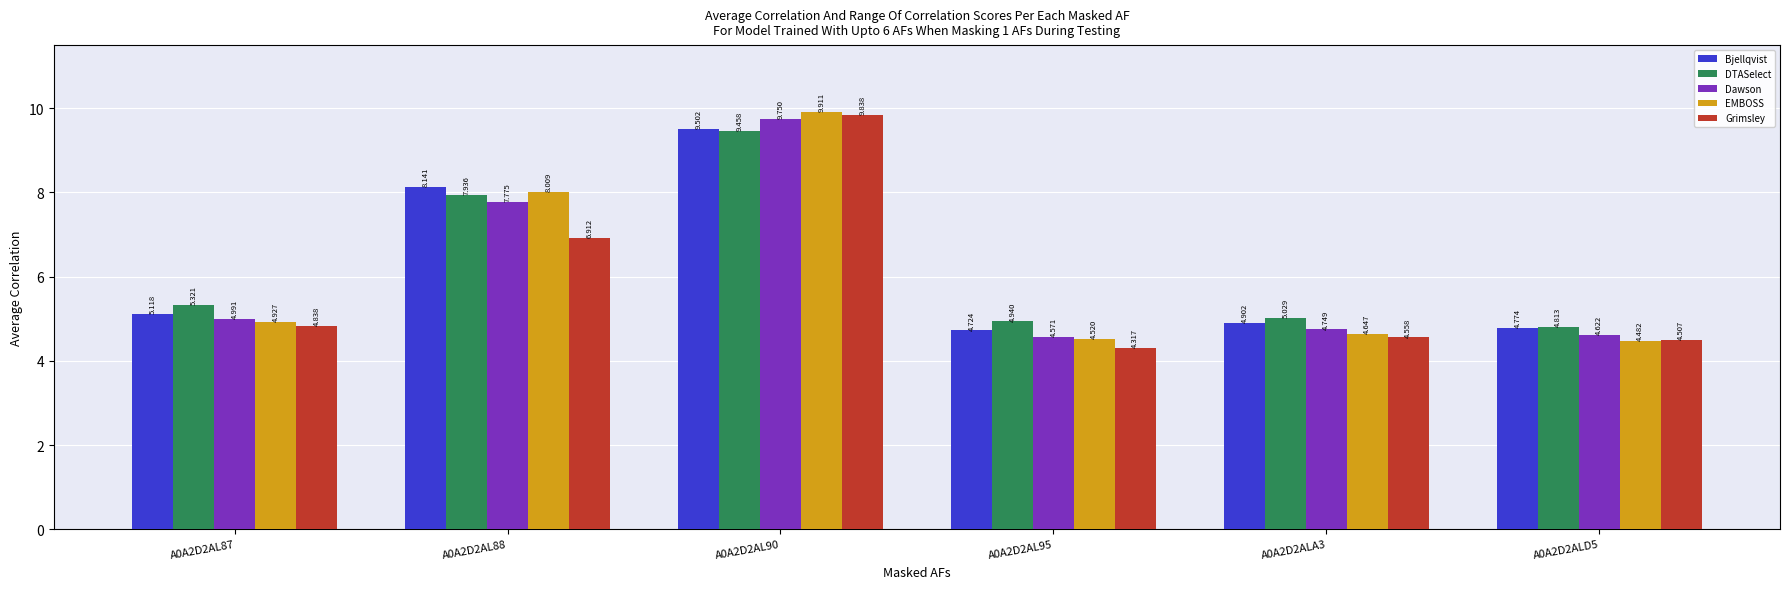

Where is Dawson nearest to the value 7?

A0A2D2AL88